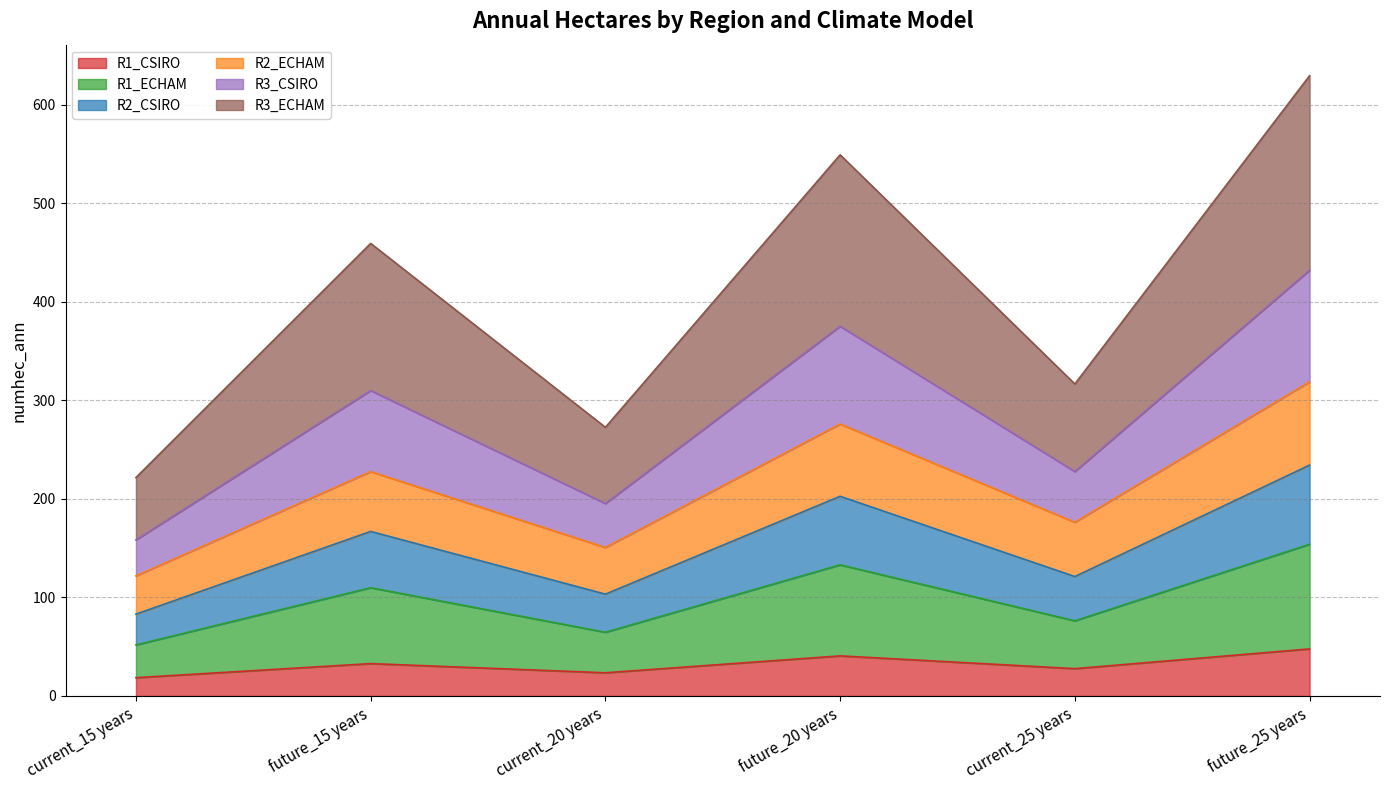

What is the total value across all series at future_20 years?

549.0